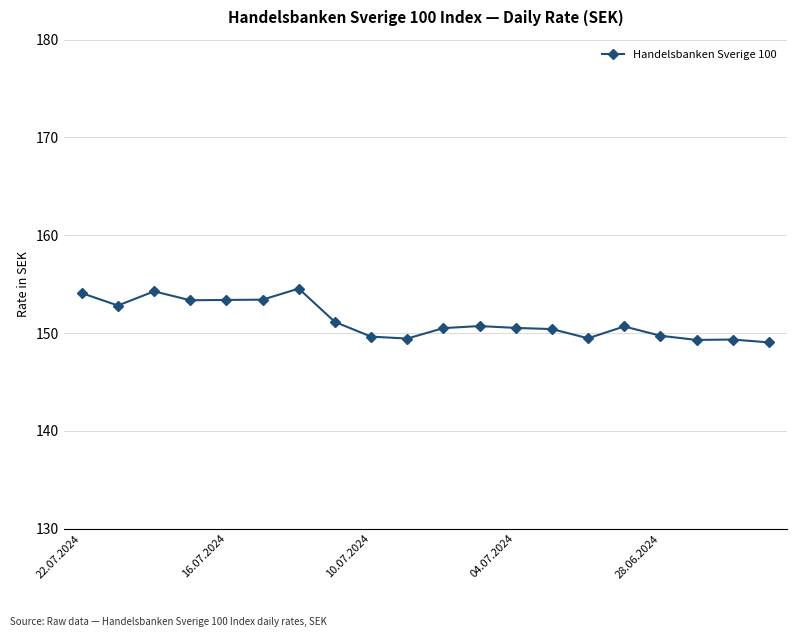

Does the chart display data point markers on the line(s)?

Yes